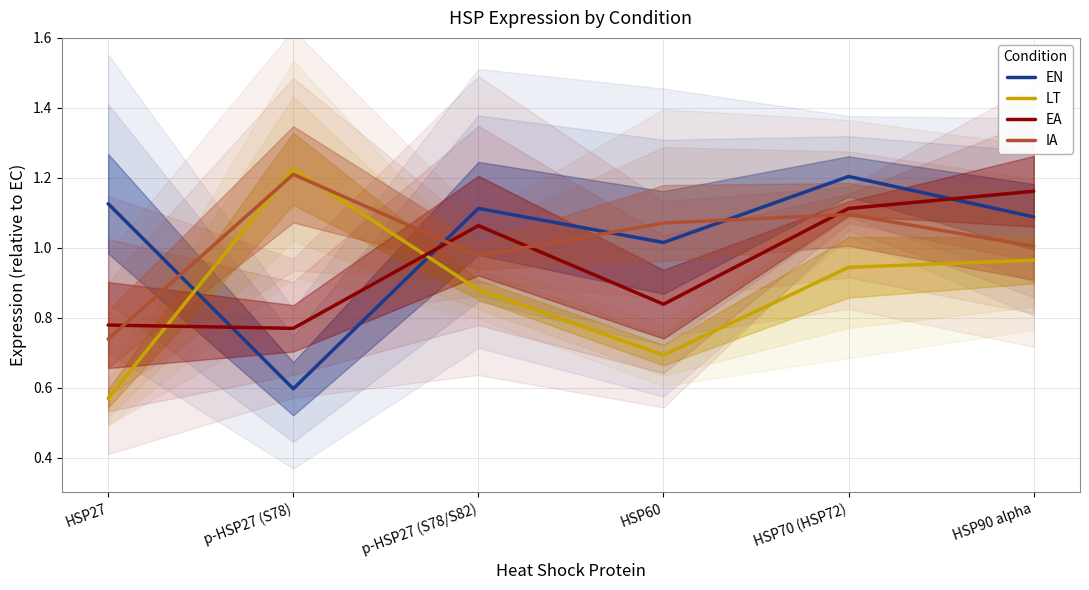

Which has a higher value, HSP60 or HSP27?

HSP27